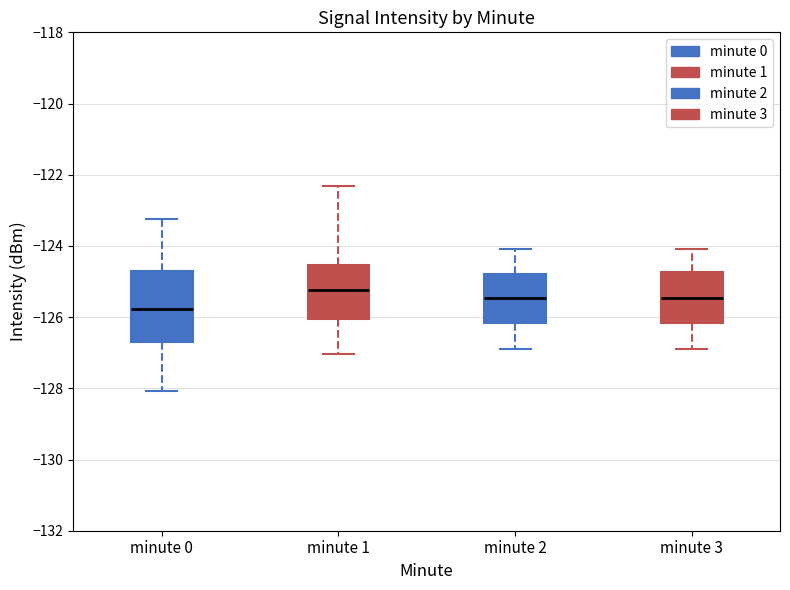

Reading left to right, read every box against the y-axis: the position of its median line, the range the box covers, and the ends of its whiskers. The values are not printed on the chart, so give them approximately, as read against the axis.

minute 0: median -125.8, box -126.6 to -124.6, whiskers -128.0 to -123.2
minute 1: median -125.2, box -126.0 to -124.6, whiskers -127.0 to -122.4
minute 2: median -125.4, box -126.2 to -124.8, whiskers -126.8 to -124.0
minute 3: median -125.4, box -126.2 to -124.8, whiskers -126.8 to -124.0